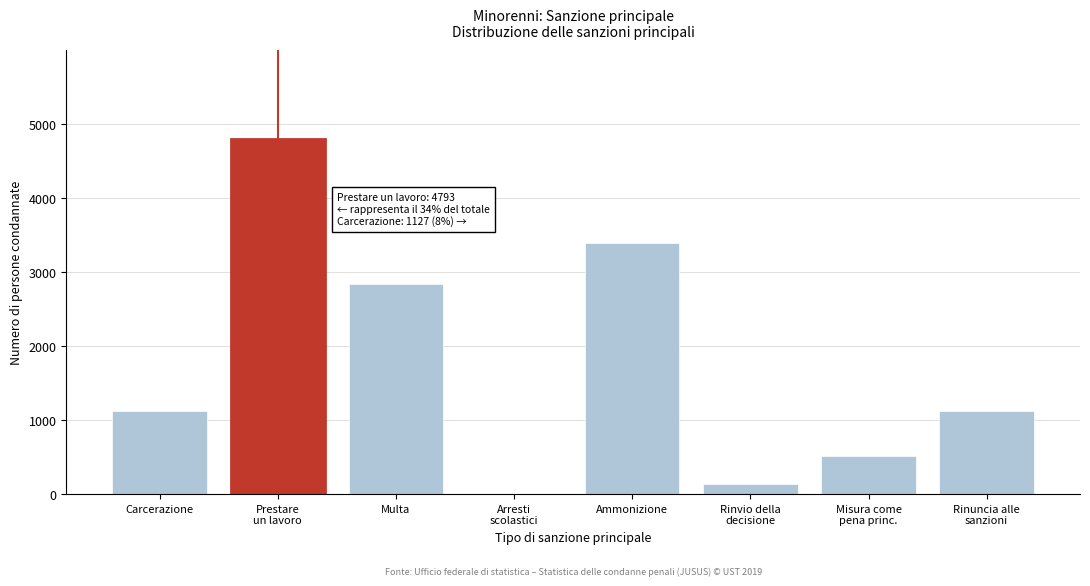

What is the sum of all values?

13930